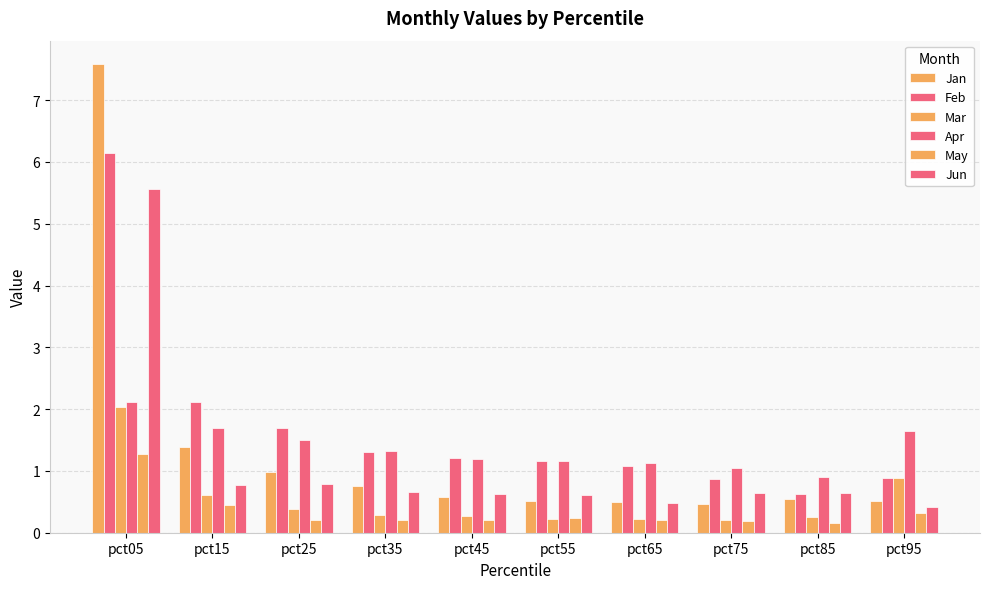

Reading left to right, transcribe all the data shown in this chart.

Jan: 7.6	1.4	1.0	0.8	0.6	0.5	0.5	0.5	0.6	0.5
Feb: 6.1	2.1	1.7	1.3	1.2	1.2	1.1	0.9	0.6	0.9
Mar: 2.0	0.6	0.4	0.3	0.3	0.2	0.2	0.2	0.2	0.9
Apr: 2.1	1.7	1.5	1.3	1.2	1.2	1.1	1.1	0.9	1.6
May: 1.3	0.4	0.2	0.2	0.2	0.2	0.2	0.2	0.2	0.3
Jun: 5.6	0.8	0.8	0.7	0.6	0.6	0.5	0.6	0.6	0.4